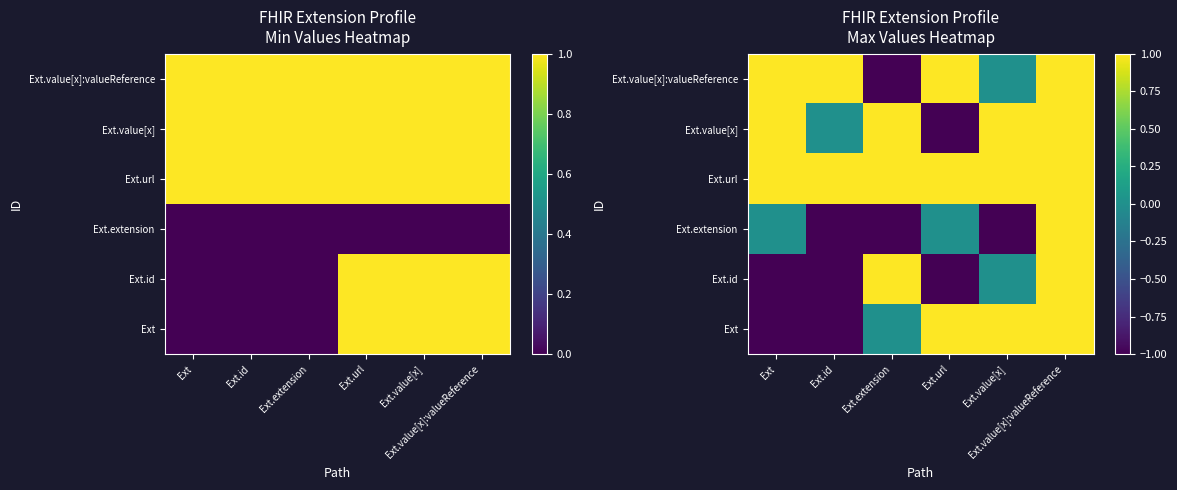

At which category does the chart reach its peak across all series?

Ext.url